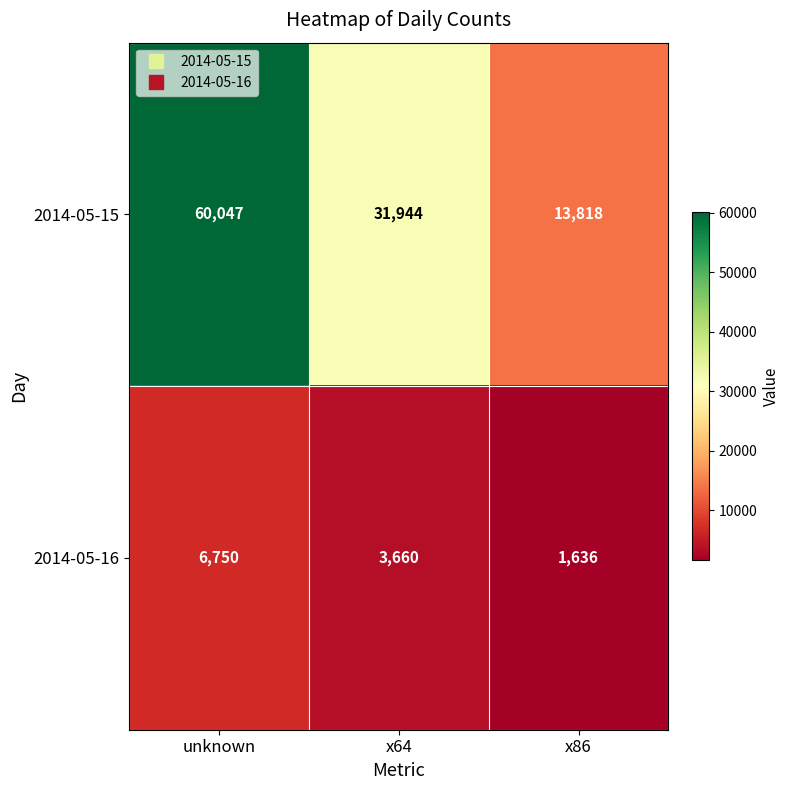

What is the total value across all series at unknown?

66797